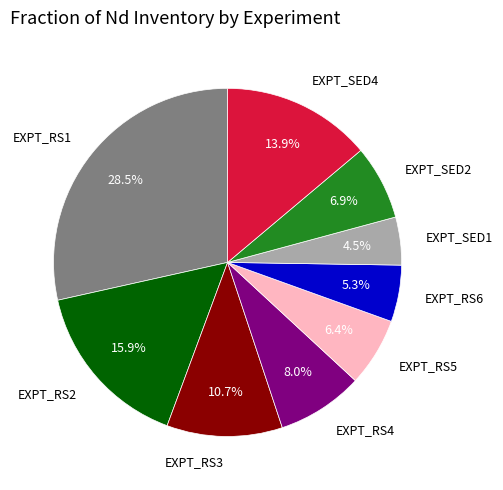

Does any single category account for the majority?

No